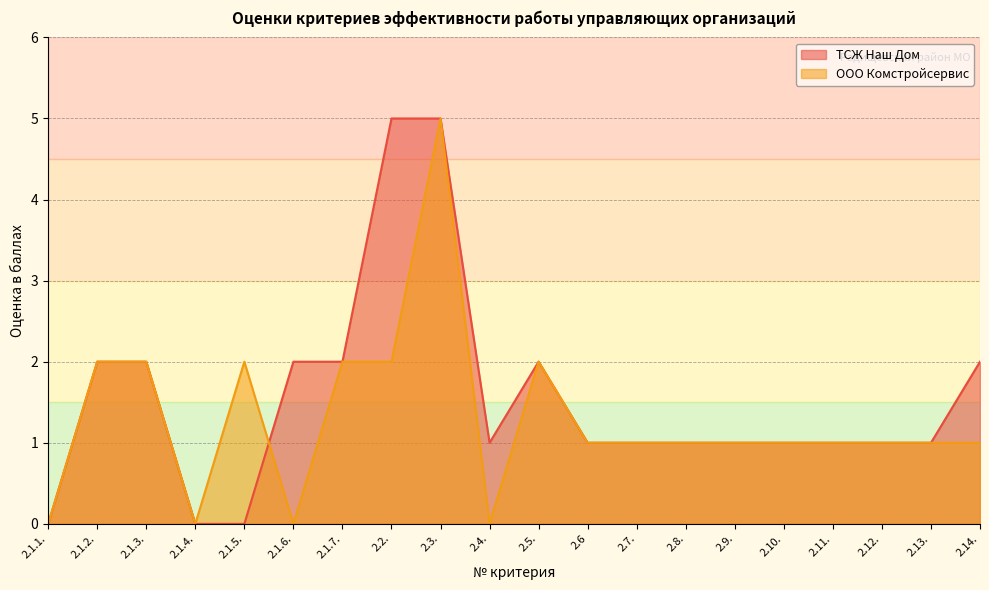

True or false: ООО Комстройсервис and ТСЖ Наш Дом intersect in this chart.

True